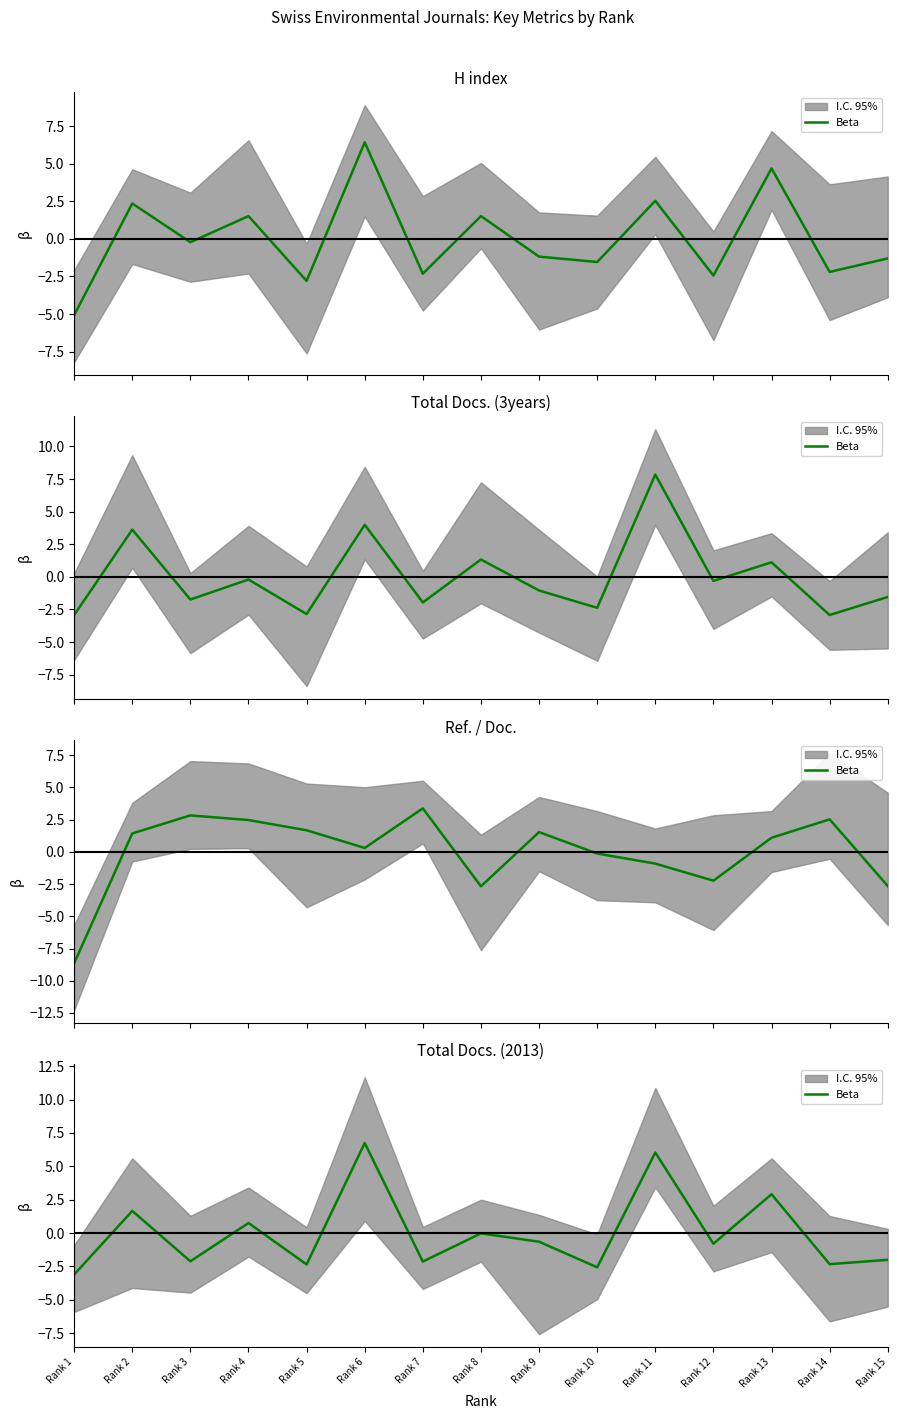

The value at Rank 11 is 3.3. True or false?

False